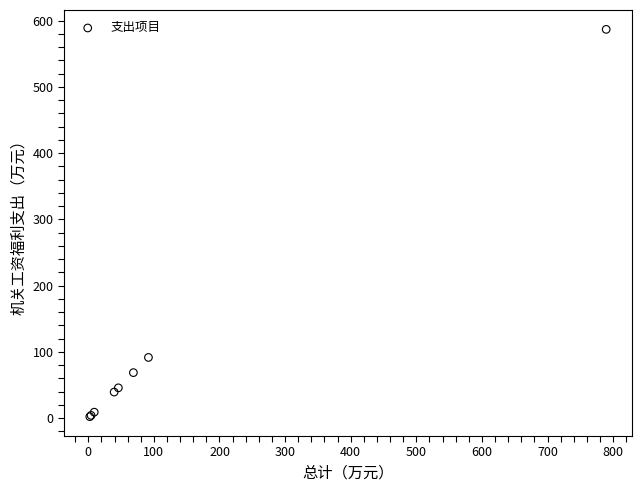

What Y value in the scatter plot is closest to 294?

91.7